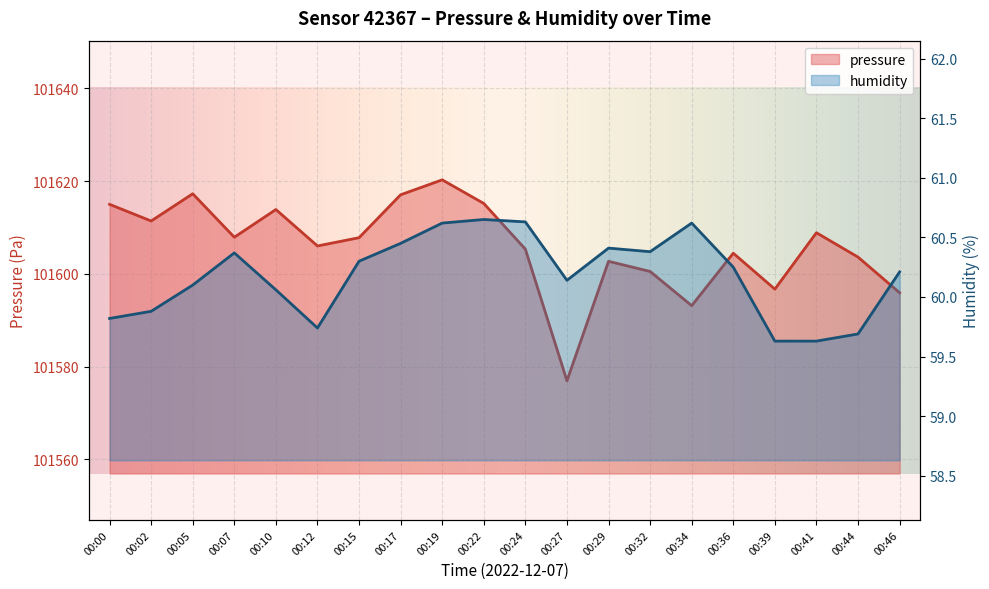

Reading left to right, what are all the values shown in this chart?

pressure: 101615.0	101611.4	101617.3	101607.9	101613.9	101606.0	101607.8	101617.1	101620.3	101615.2	101605.3	101577.0	101602.7	101600.5	101593.2	101604.5	101596.7	101608.9	101603.6	101595.9
humidity: 59.8	59.9	60.1	60.4	60.1	59.7	60.3	60.5	60.6	60.6	60.6	60.1	60.4	60.4	60.6	60.2	59.6	59.6	59.7	60.2